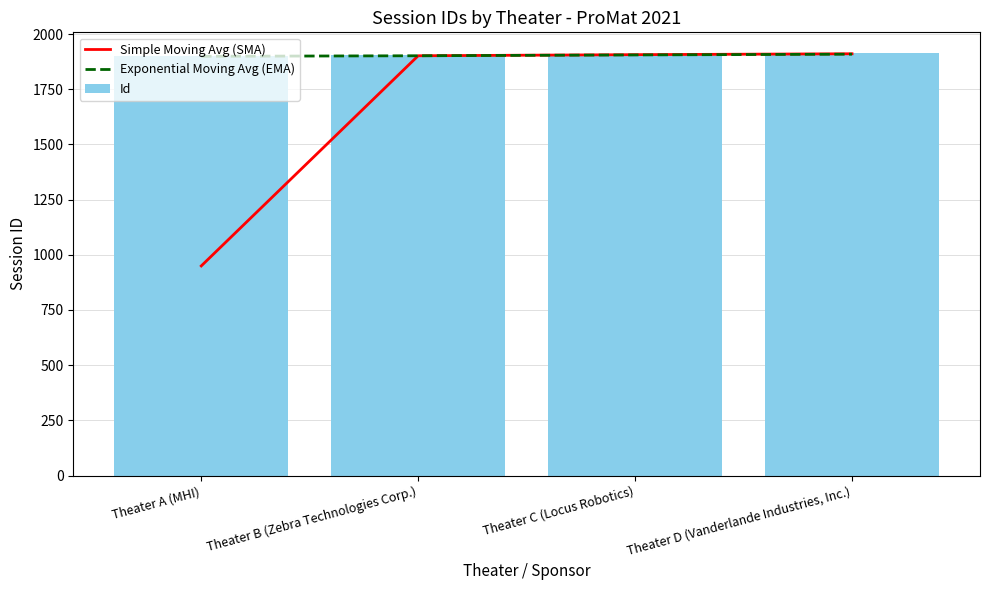

Which series changed the most between Theater B (Zebra Technologies Corp.) and Theater D (Vanderlande Industries, Inc.)?

Simple Moving Avg (SMA)